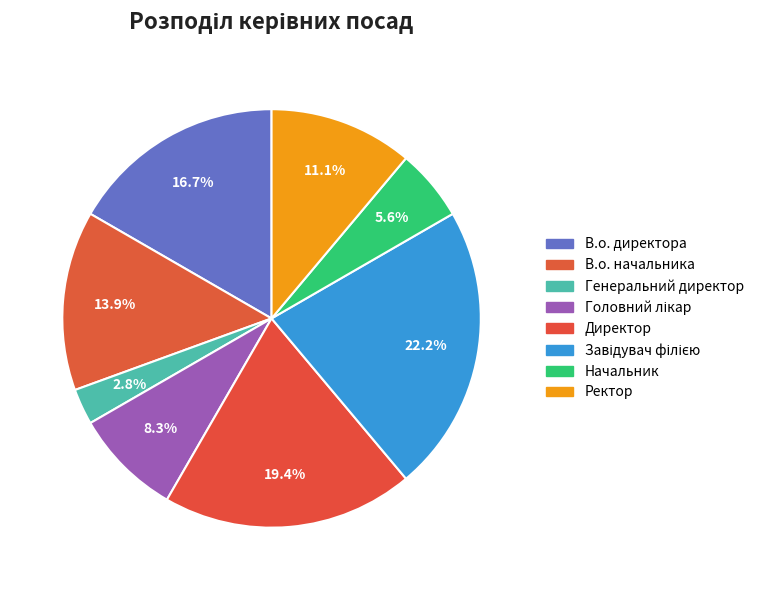

How many slices are in this pie chart?

8